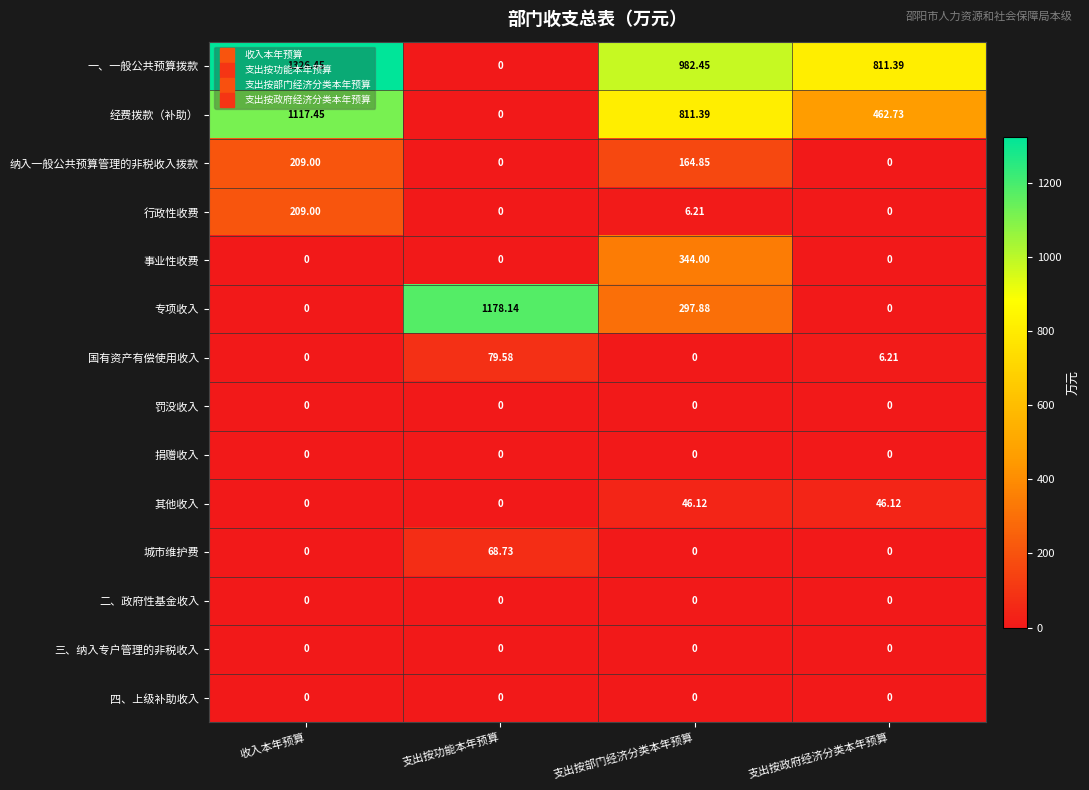

At which category is the sum across all series the highest?

收入本年预算